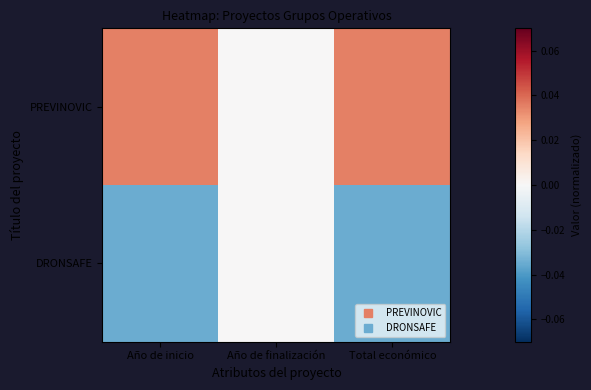

Between Año de finalización and Total económico, which is larger?

Total económico